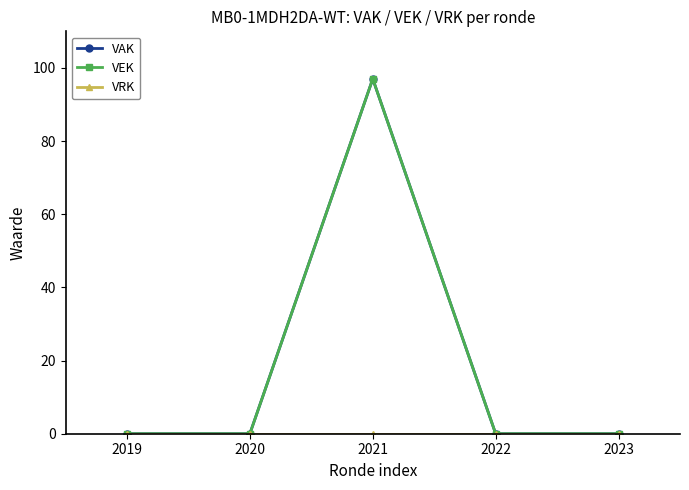

True or false: VRK and VEK intersect in this chart.

False